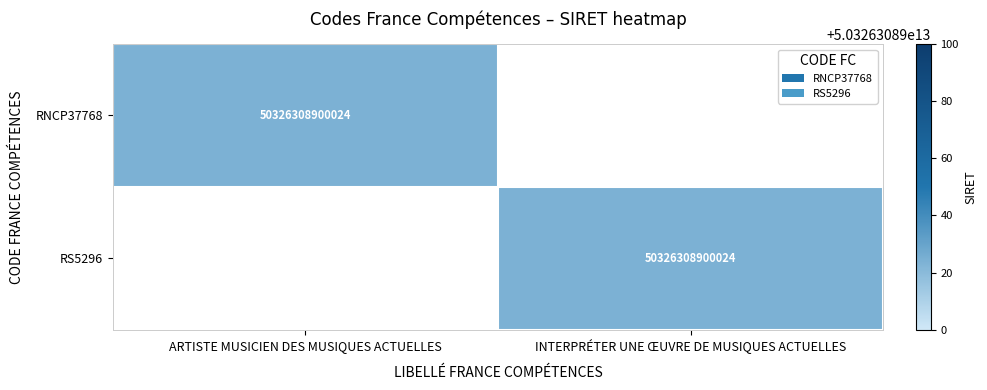

The value of RNCP37768 at ARTISTE MUSICIEN DES MUSIQUES ACTUELLES is 50326308900024. True or false?

True